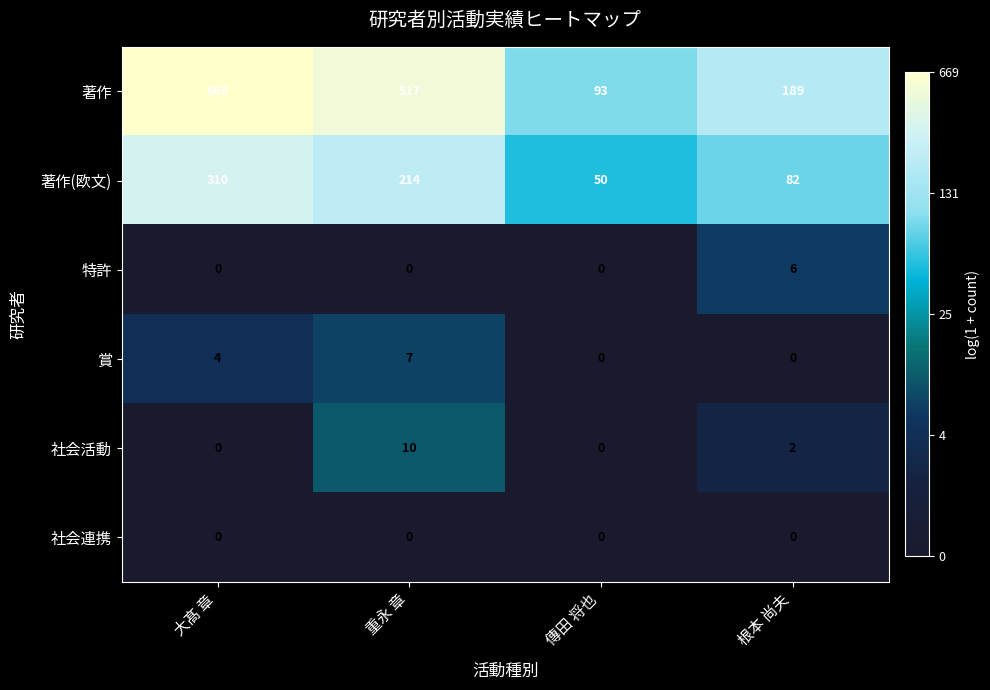

The value of 賞 at 傳田 将也 is 0. True or false?

True